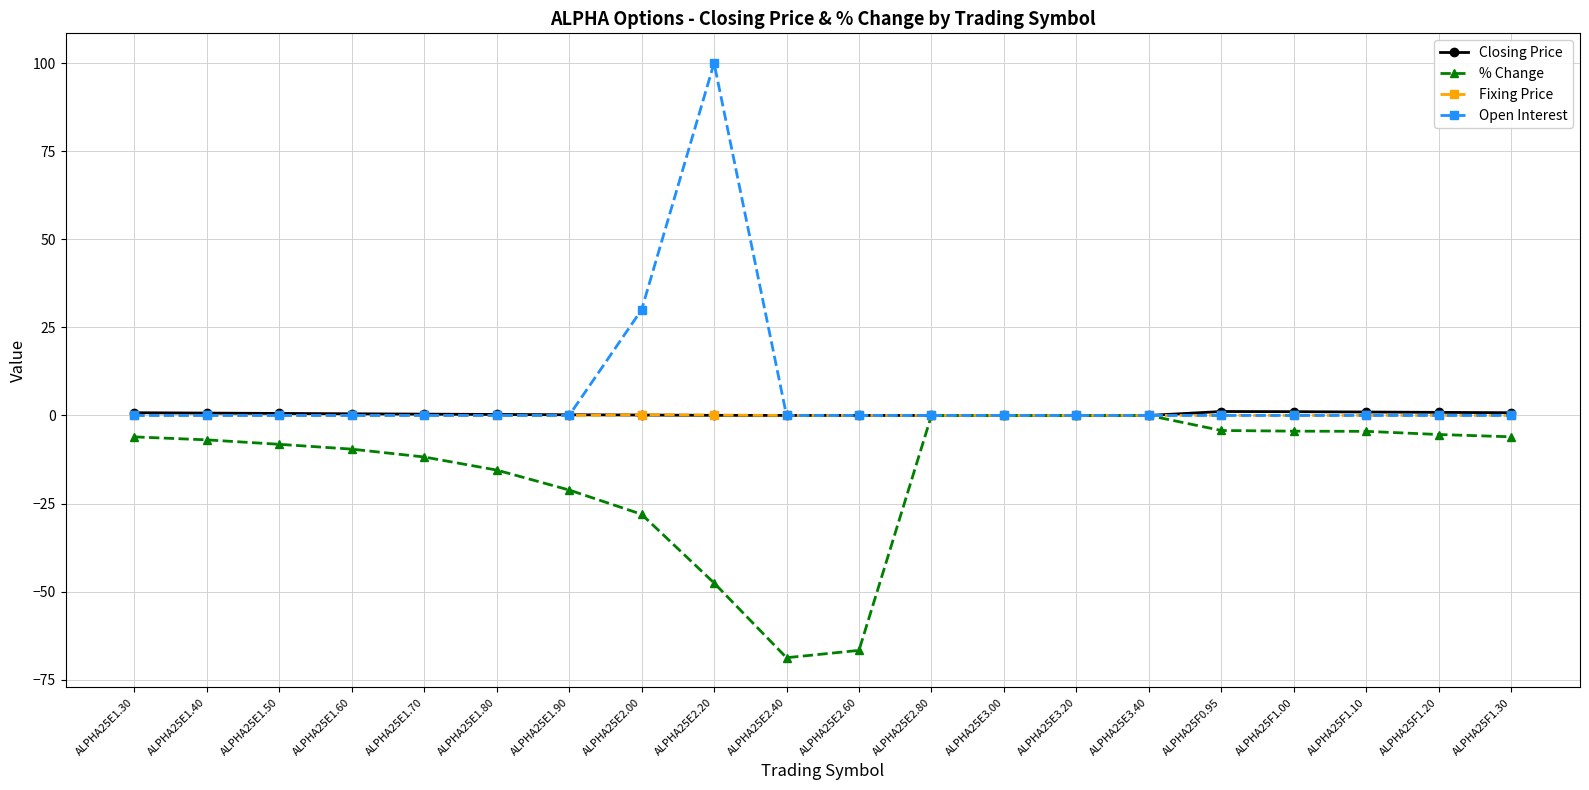

What is the difference between the maximum and second lowest values in the Open Interest series?

100.0